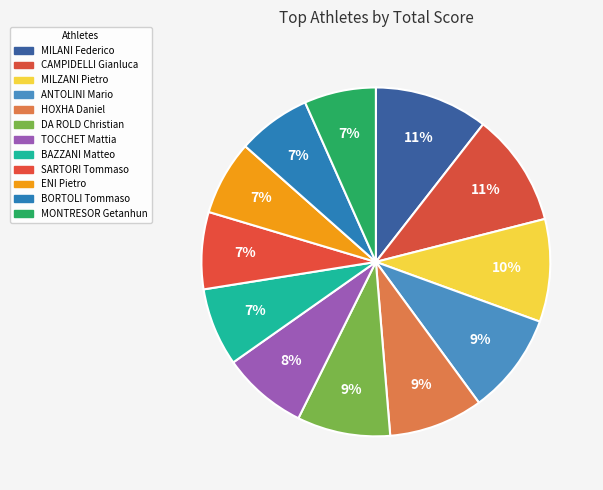

How many segments does this pie chart have?

12